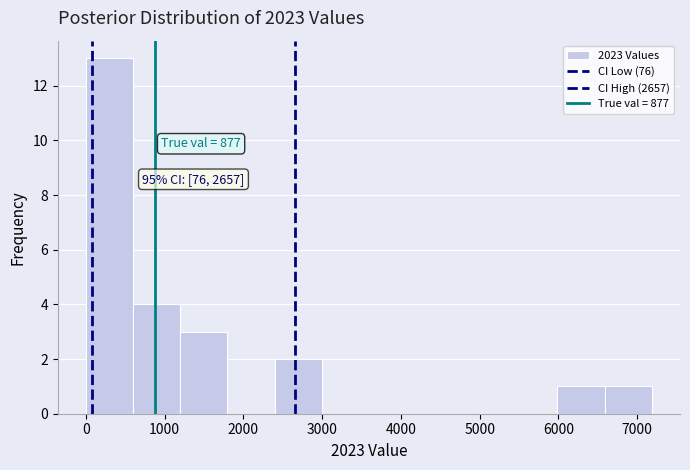

Over which range of the x-axis is the bar tallest?

0 to 600